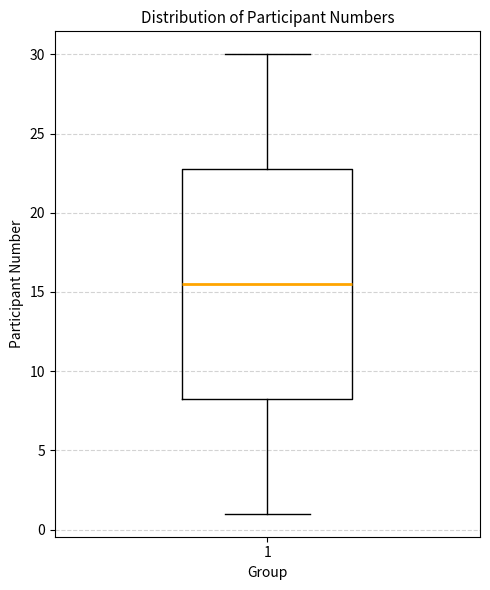

Where does the median line of the box at x = 1 sit on the y-axis? The values are not printed on the chart, so give them approximately, as read against the axis.

15.5